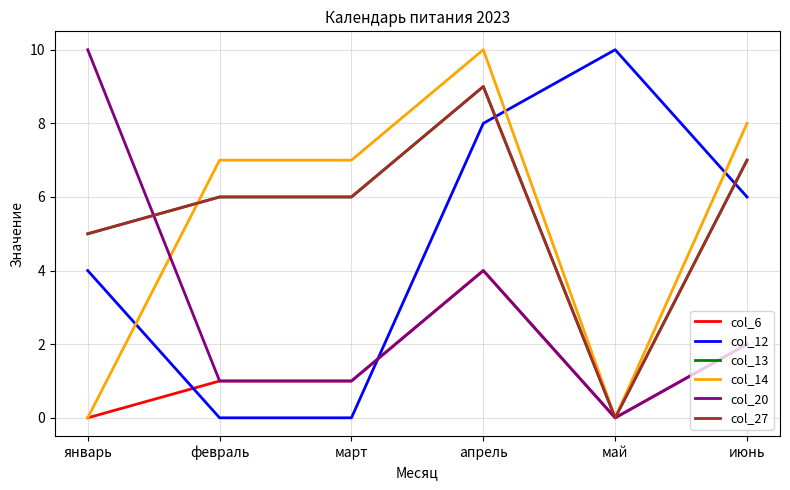

Which series has the largest total across all categories?

col_13